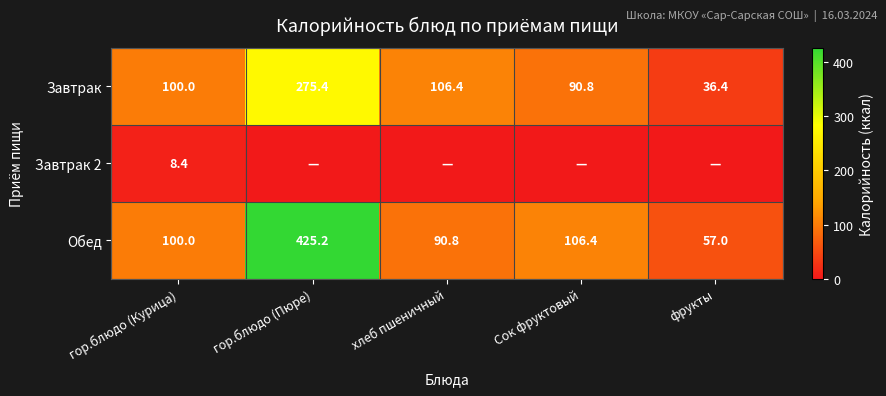

What is the approximate value of Завтрак at гор.блюдо (Курица)?

100.0